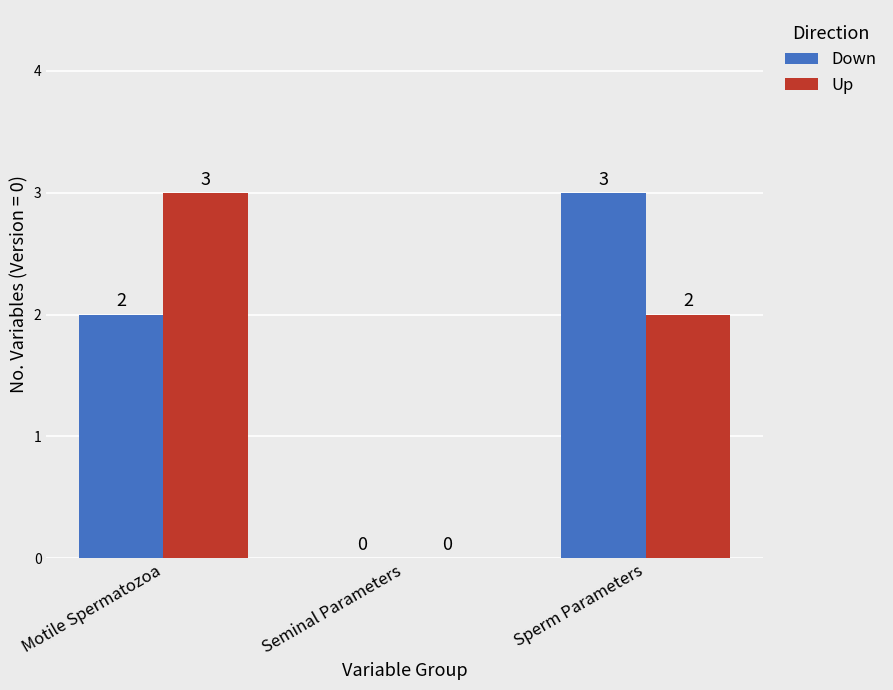

What is the sum of all Down values?

5